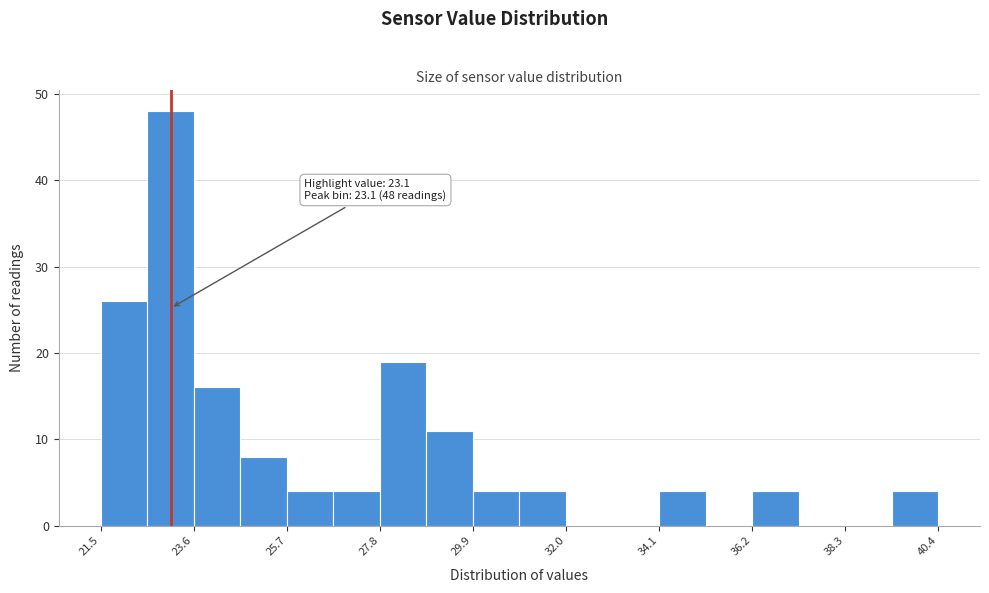

Around what value on the x-axis is the tallest bar? Give the approximate position of its centre, as read against the axis.

23.0